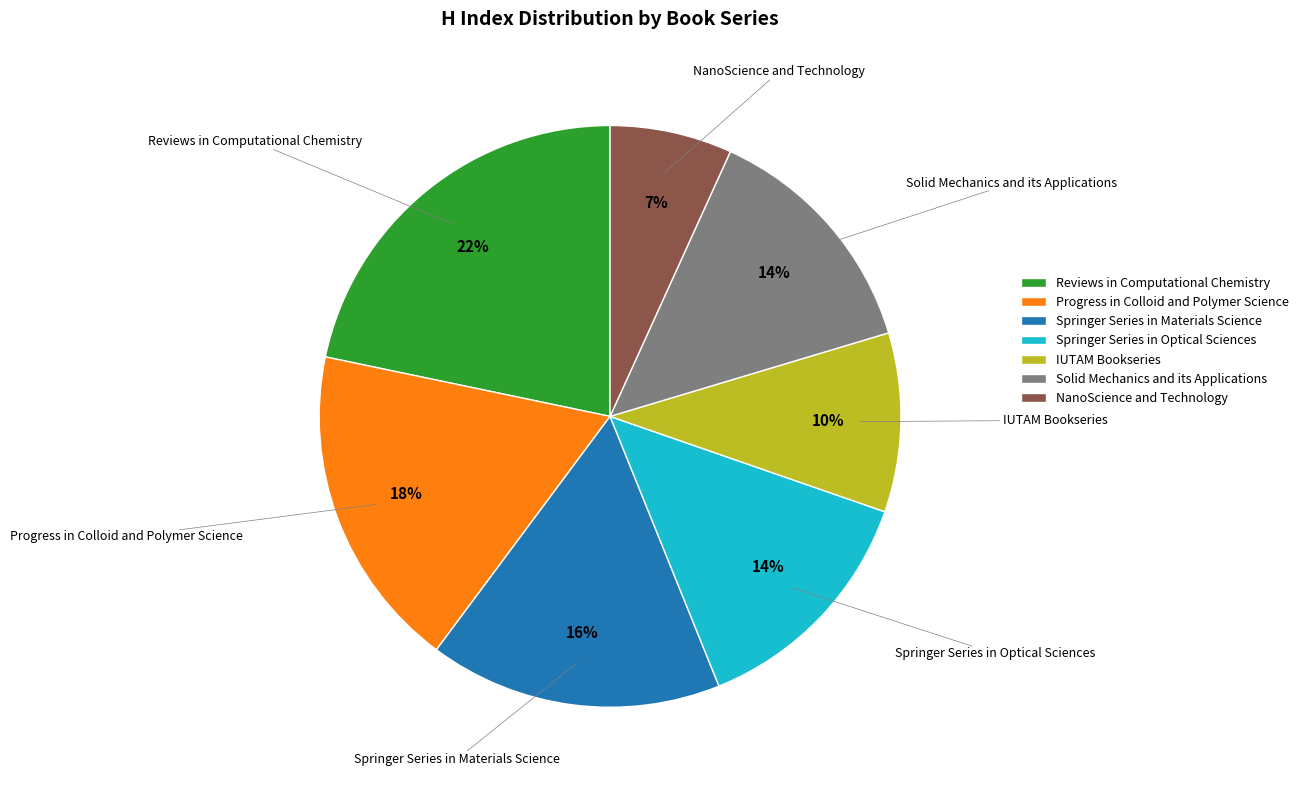

Which has a higher value, Progress in Colloid and Polymer Science or Solid Mechanics and its Applications?

Progress in Colloid and Polymer Science